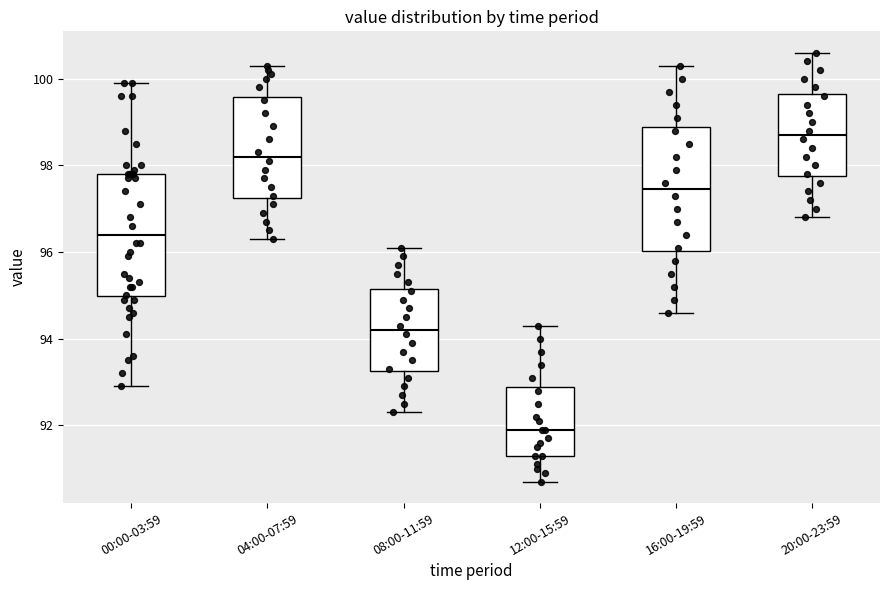

Reading left to right, transcribe this box plot: for each box, give where its median line is, the range the box spans, and where its two whiskers end, as read against the y-axis. The values are not printed on the chart, so give them approximately, as read against the axis.

00:00-03:59: median 96.4, box 95.0 to 97.8, whiskers 93.0 to 100.0
04:00-07:59: median 98.2, box 97.2 to 99.6, whiskers 96.4 to 100.4
08:00-11:59: median 94.2, box 93.2 to 95.2, whiskers 92.4 to 96.2
12:00-15:59: median 92.0, box 91.4 to 92.8, whiskers 90.8 to 94.4
16:00-19:59: median 97.4, box 96.0 to 98.8, whiskers 94.6 to 100.4
20:00-23:59: median 98.8, box 97.8 to 99.6, whiskers 96.8 to 100.6